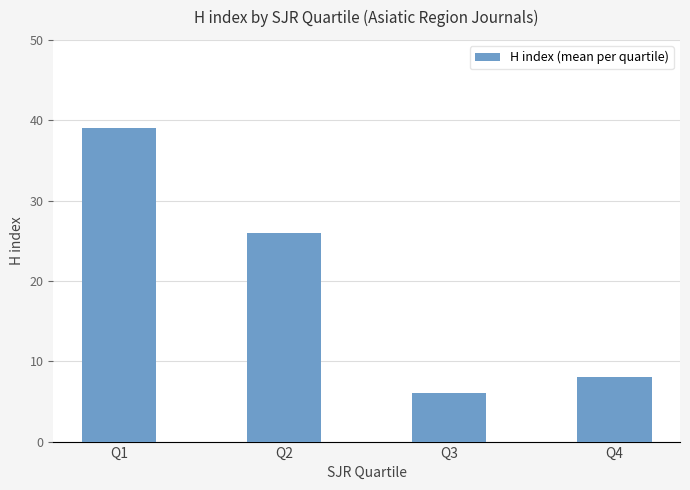

Are the bars horizontal?

No